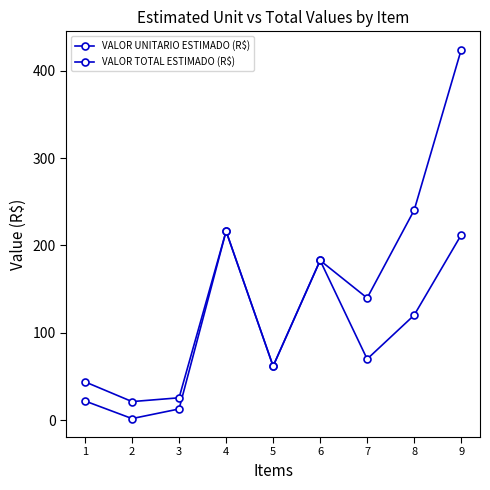

Where is VALOR TOTAL ESTIMADO (R$) nearest to the value 222?

4